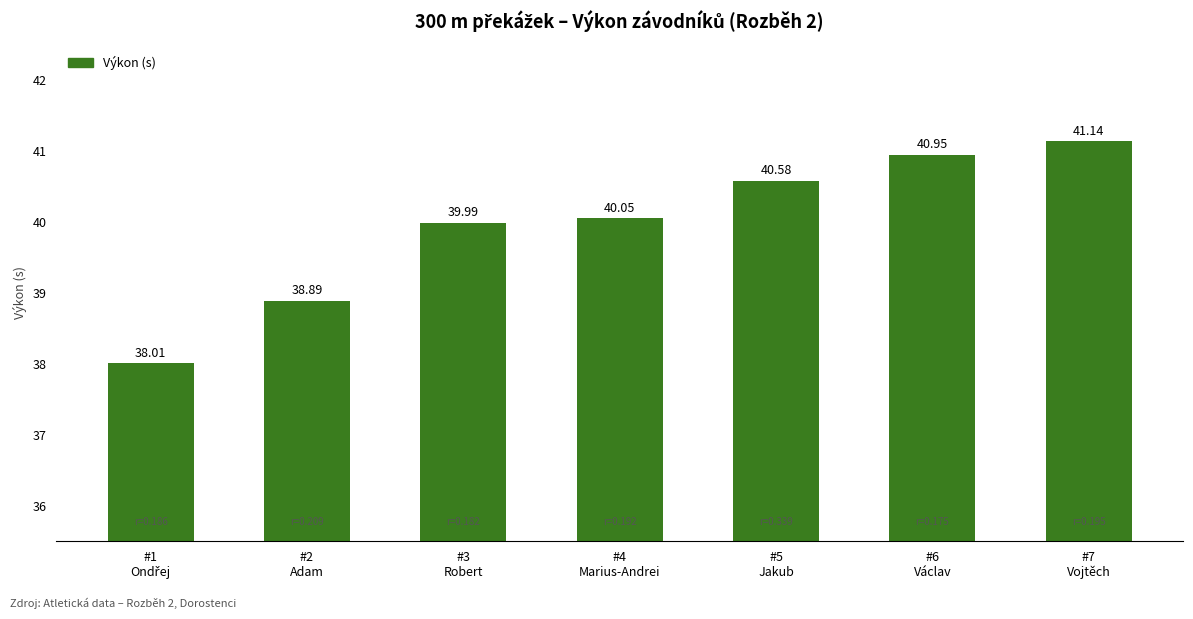

What is the approximate value at #7
Vojtěch?

41.1